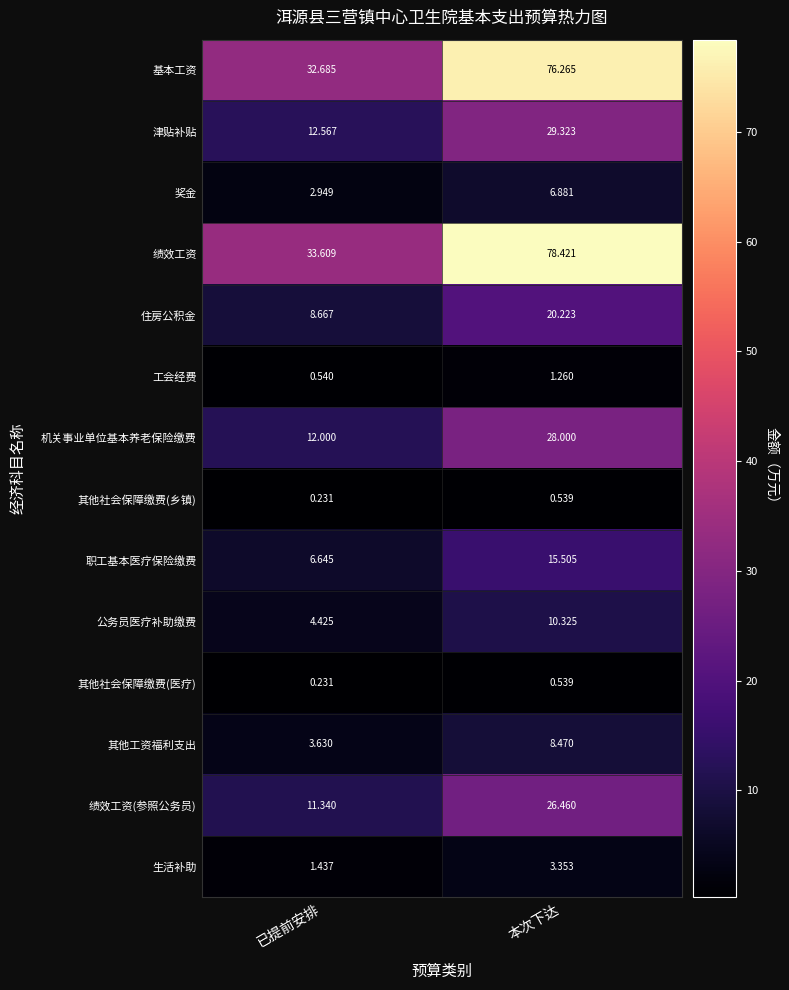

Is the value of 基本工资 at 已提前安排 greater than the value of 津贴补贴 at 本次下达?

Yes